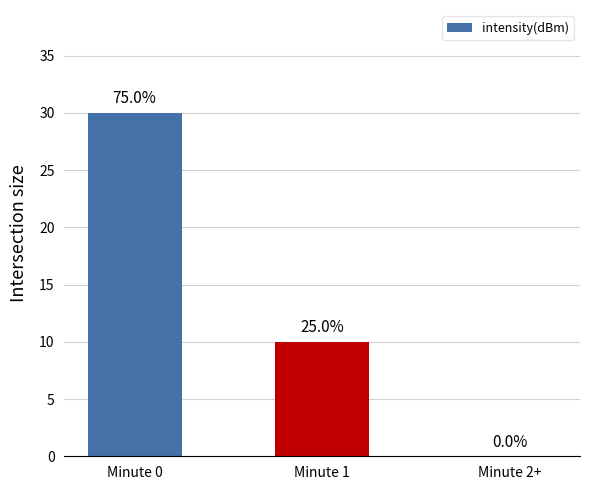

Rank the categories by value from highest to lowest.

Minute 0, Minute 1, Minute 2+